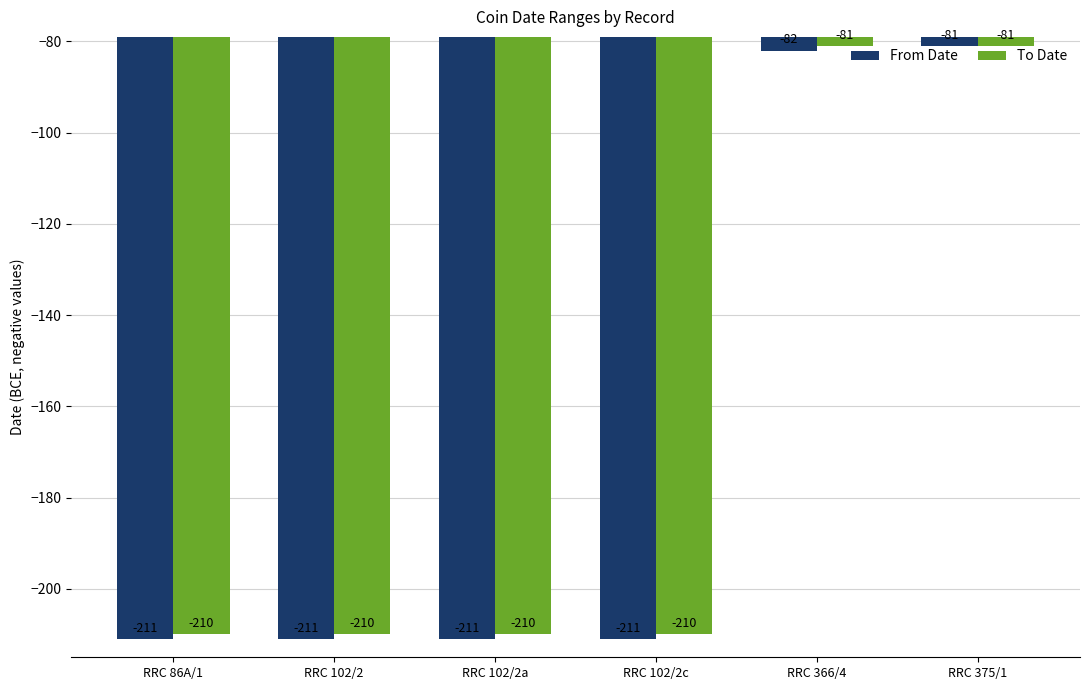

Which category has the highest value in the From Date series?

RRC 375/1